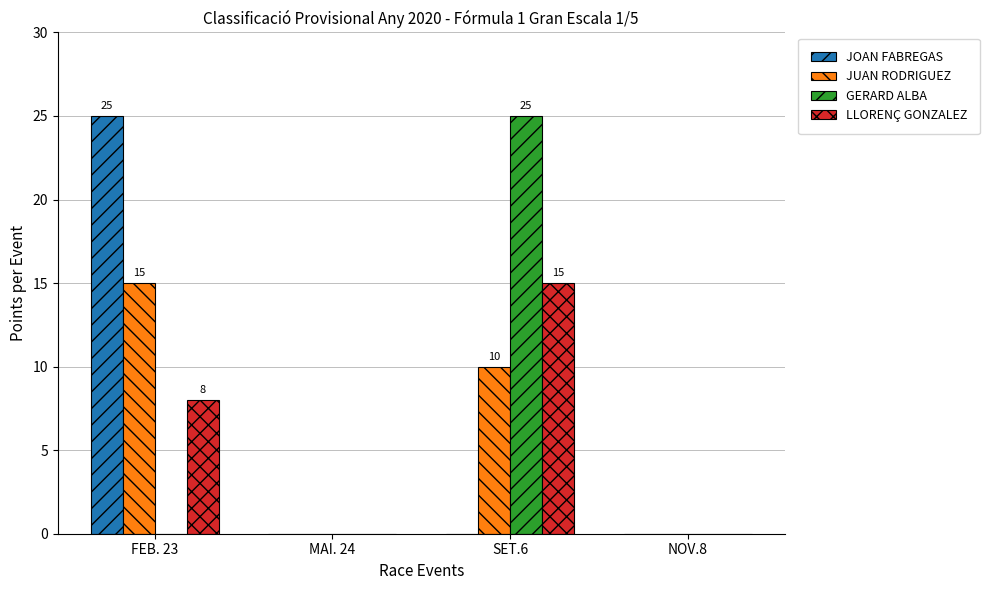

True or false: JUAN RODRIGUEZ has a value of 0 at NOV.8.

True